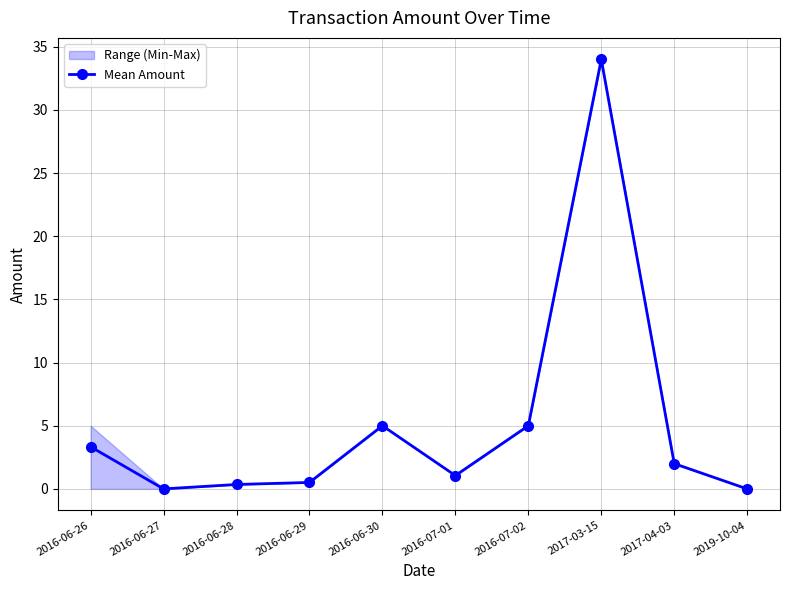

Reading right to left, extract all data points from this chart.

0.0	2.0	34.0	5.0	1.1	5.0	0.5	0.4	0.0	3.3